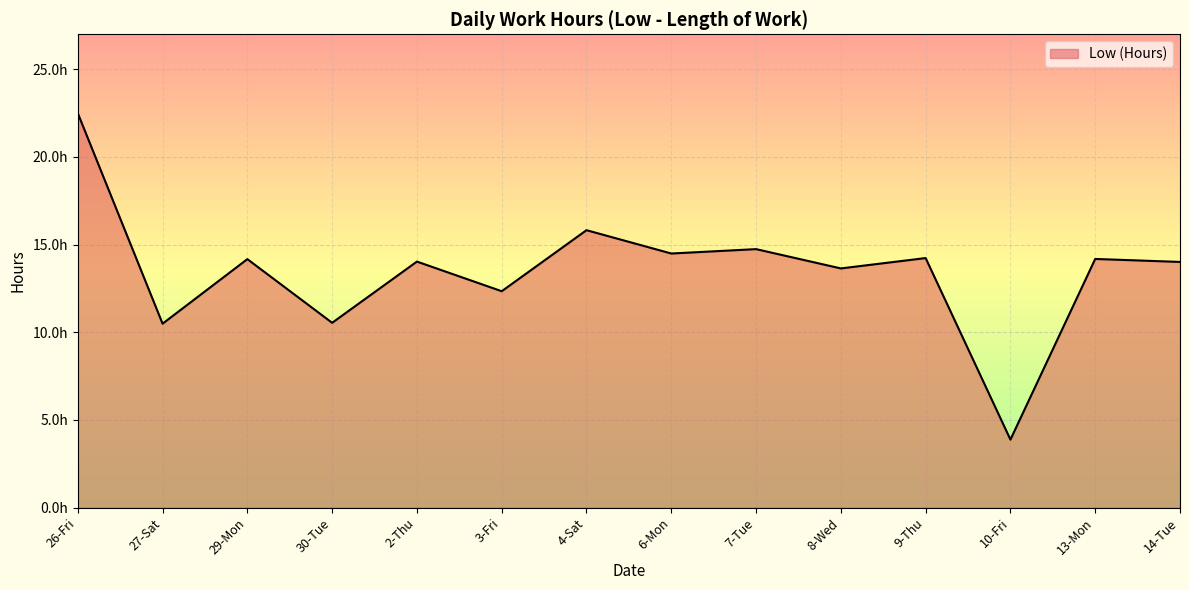

Which label corresponds to the largest value in the chart?

26-Fri